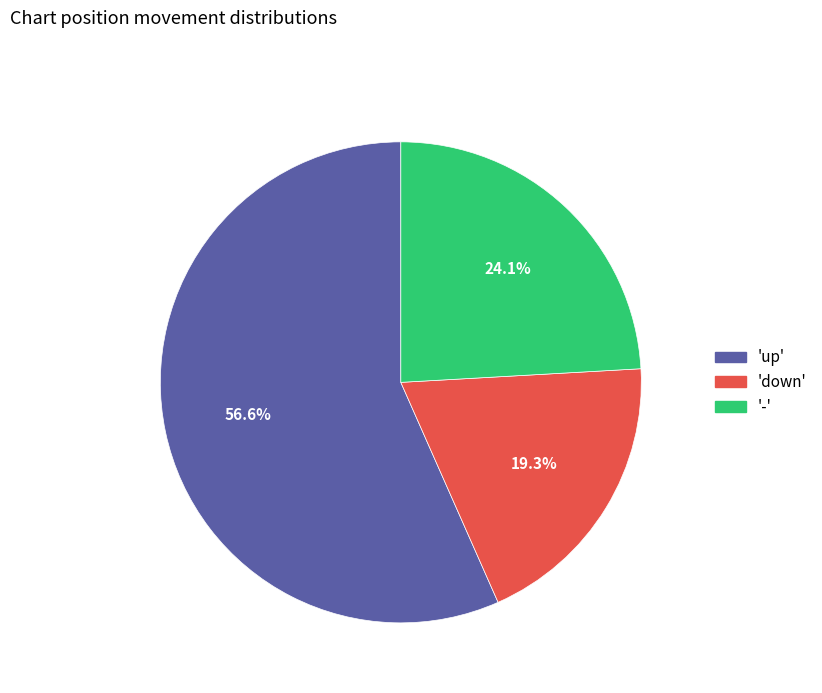

To the nearest percent, what is the difference between the largest and smallest slice percentages?

37%